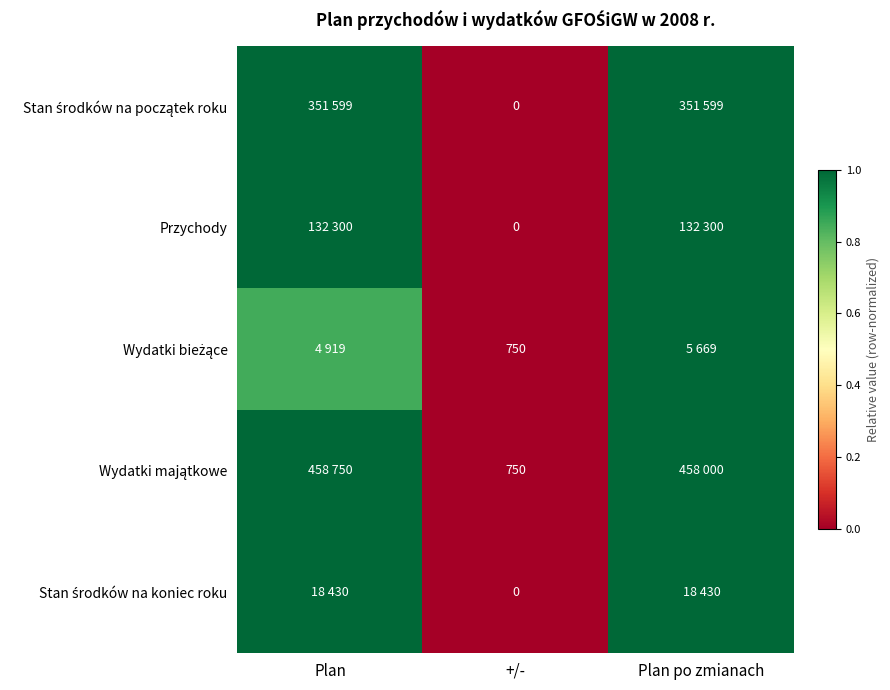

Count the Wydatki bieżące values in the range 0 to 1.

3